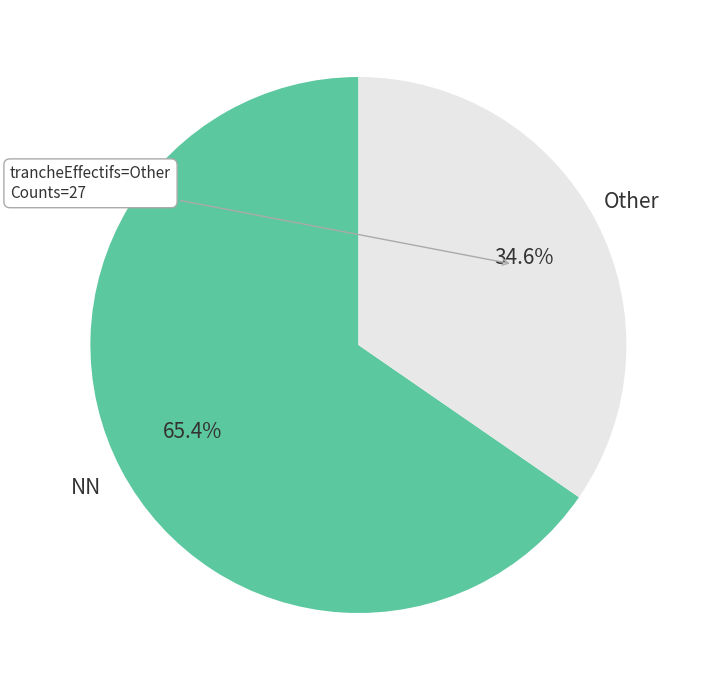

To the nearest percent, what is the difference between the largest and smallest slice percentages?

31%